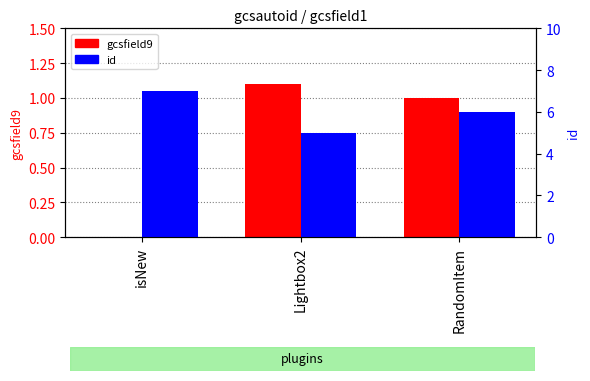

What is the total value across all series at Lightbox2?

6.1